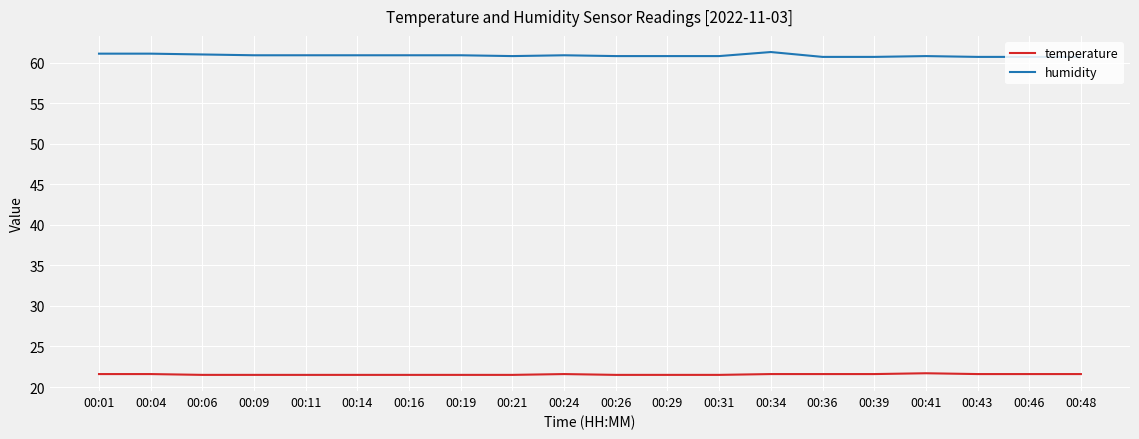

What are all the series names shown in the legend?

temperature, humidity